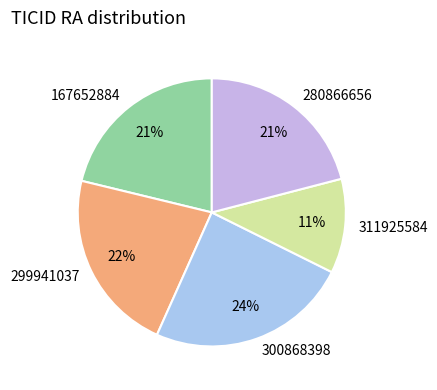

How many slices are in this pie chart?

5